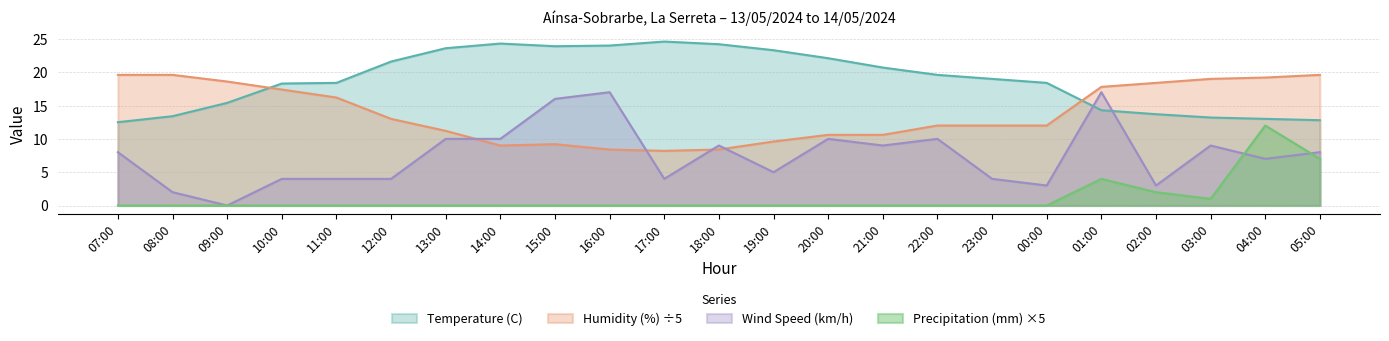

True or false: Precipitation (mm) and Temperature (C) intersect in this chart.

False